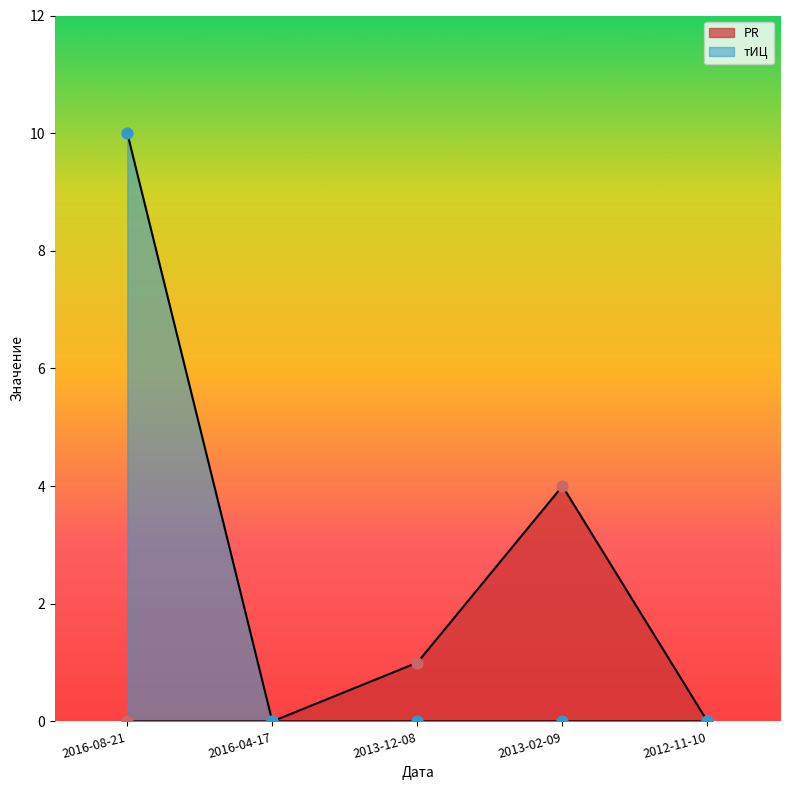

At which category is the sum across all series the highest?

2016-08-21